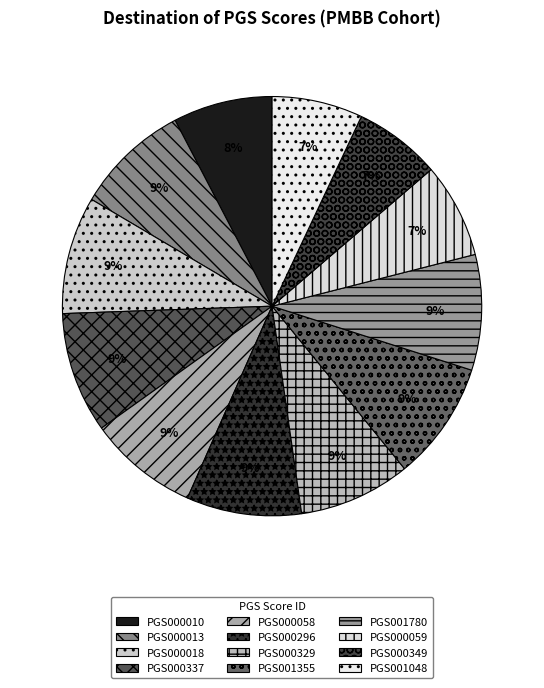

To the nearest percent, what is the average slice percentage?

8%